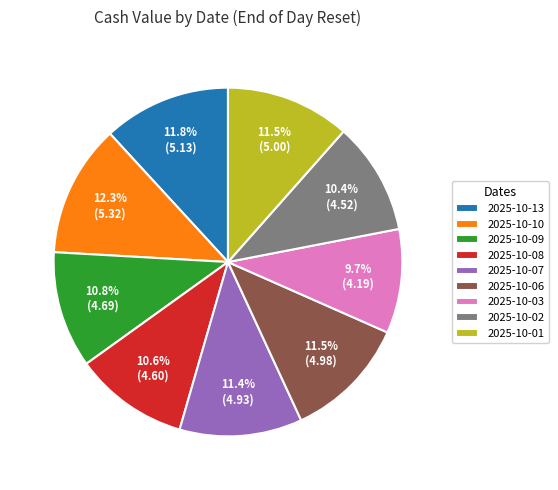

What is the total percentage of 2025-10-13 and 2025-10-08?

22.4%